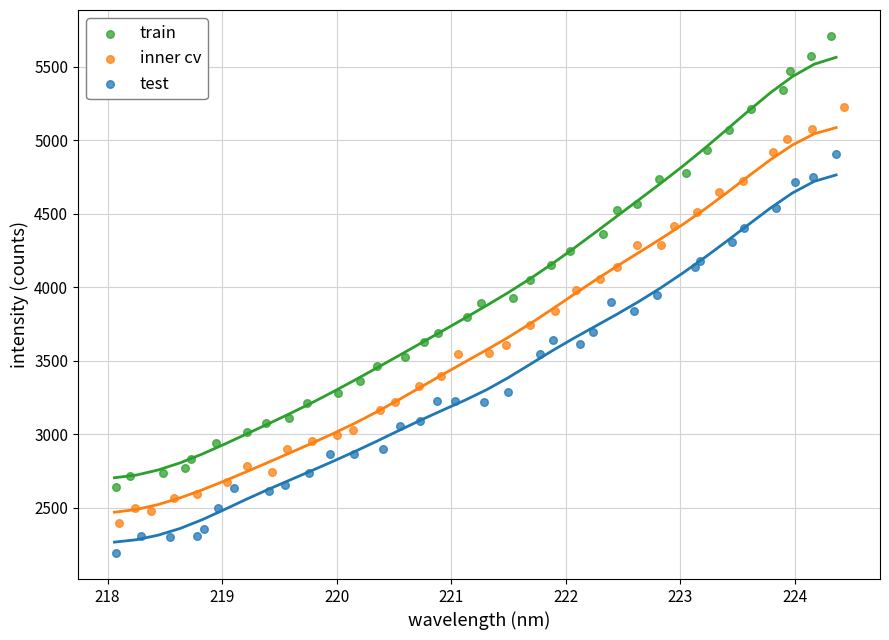

Which series contains the highest Y value?

train